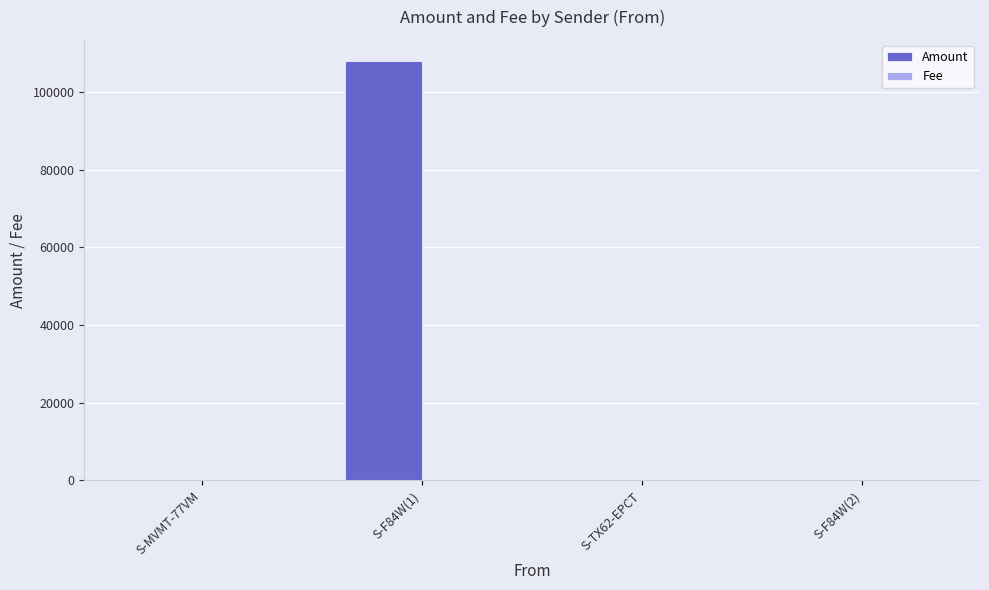

Which label corresponds to the largest value in the chart?

S-F84W(1)